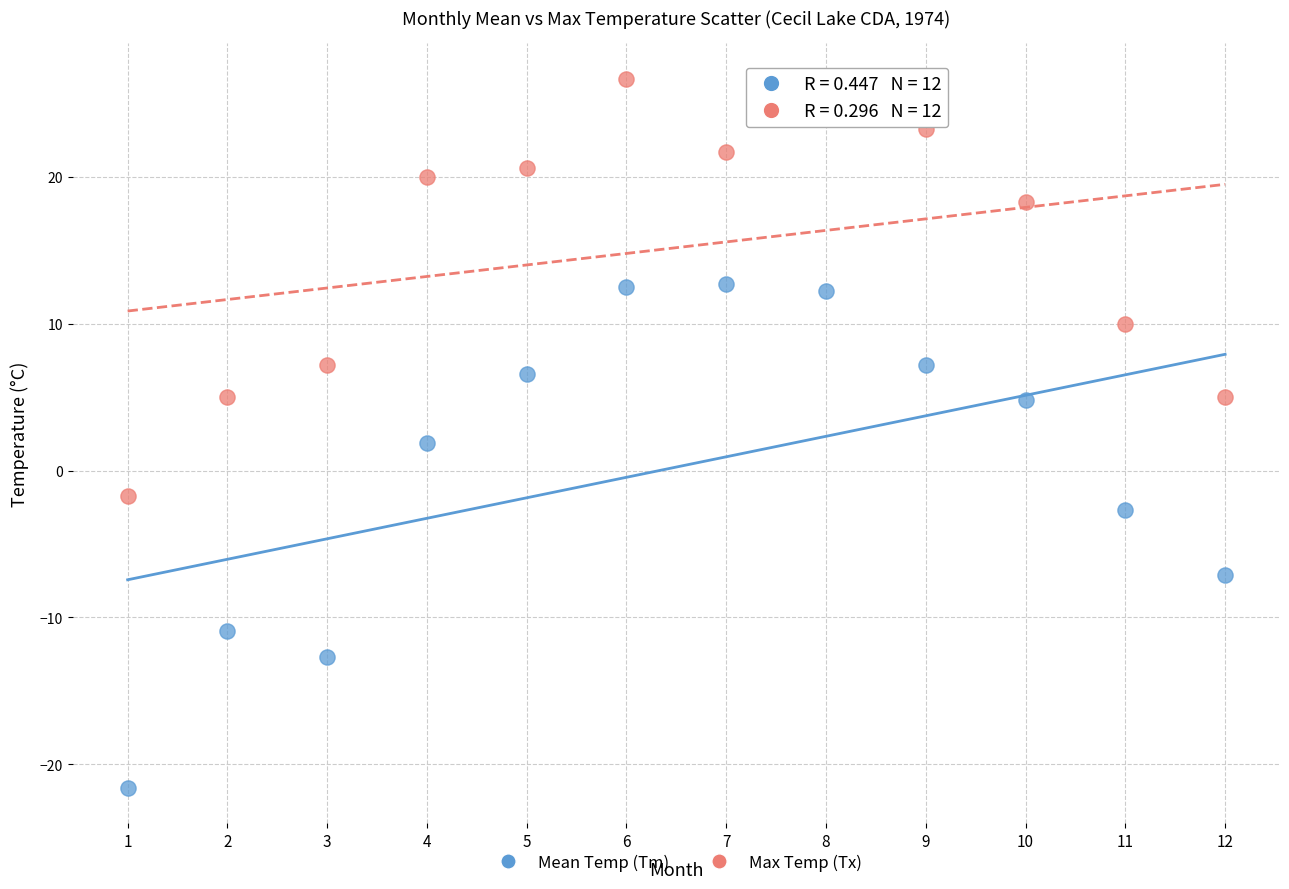

What are all the series names shown in the legend?

Mean Temp (Tm), Max Temp (Tx)